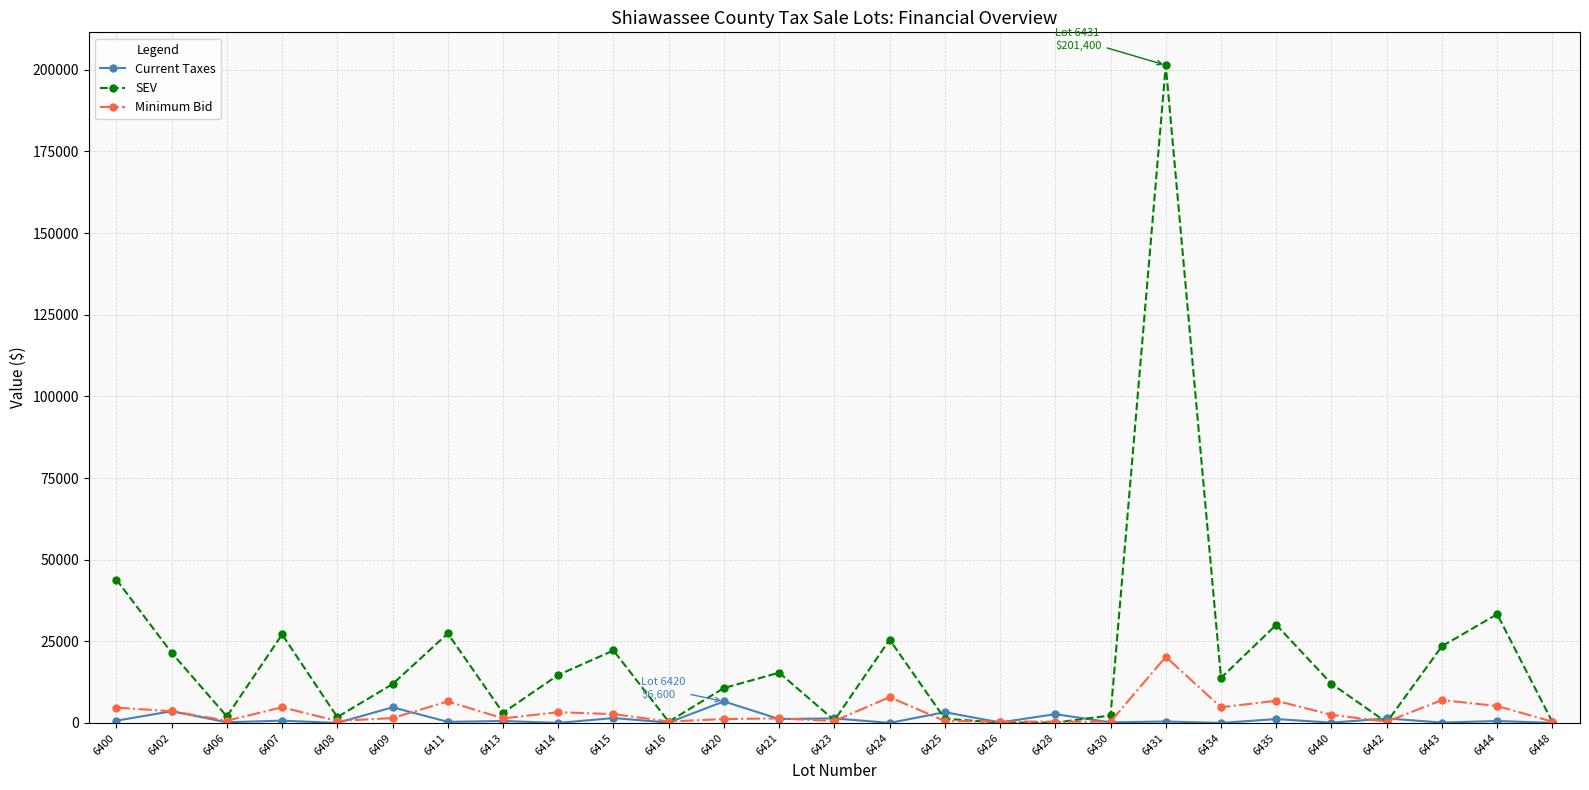

What is the value of the Minimum Bid point at the 25th from the left?

7000.0